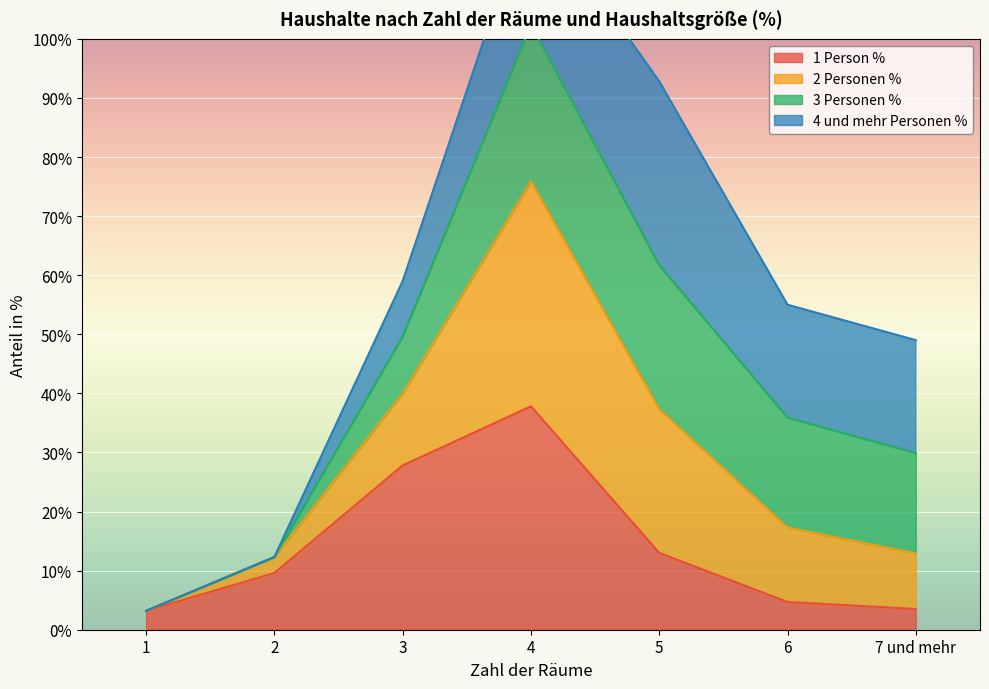

Is it true that 1 Person % equals 13.0 at 5?

True